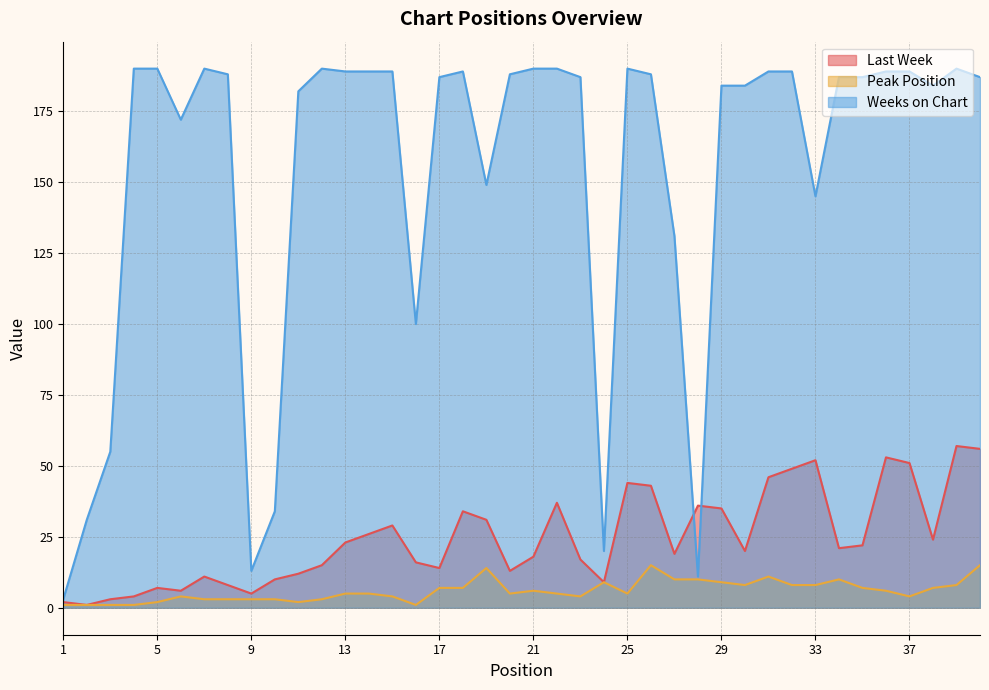

What is the sum of all Last Week values?

979